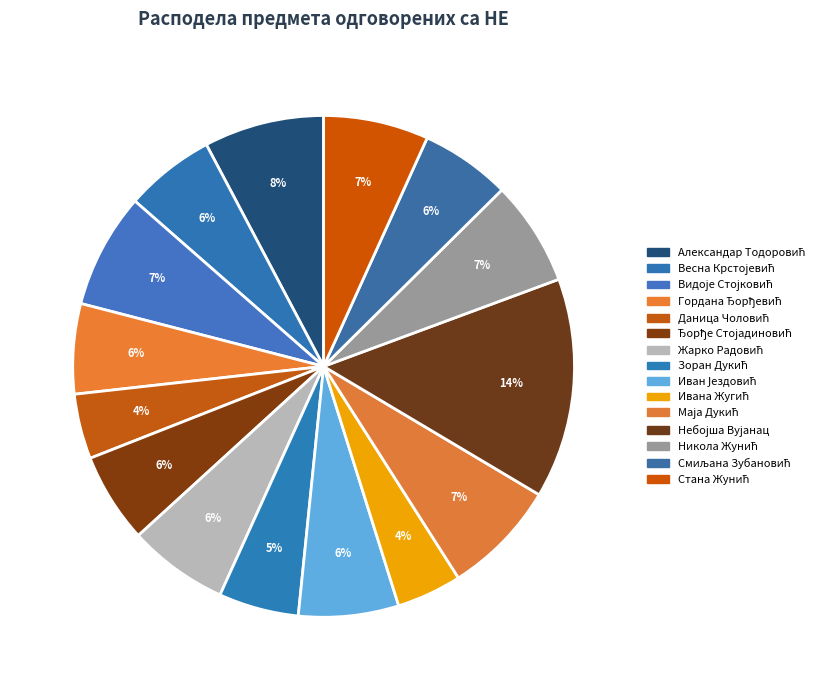

How many slices are in this pie chart?

15